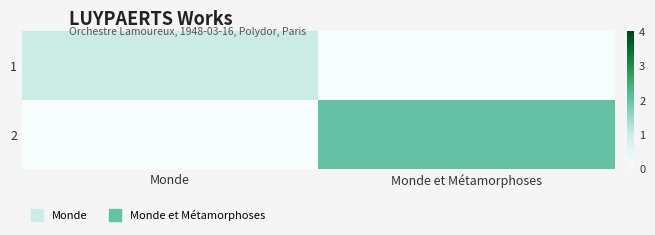

Reading left to right, transcribe all the data shown in this chart.

1: Monde=1	Monde et Métamorphoses=0
2: Monde=0	Monde et Métamorphoses=2